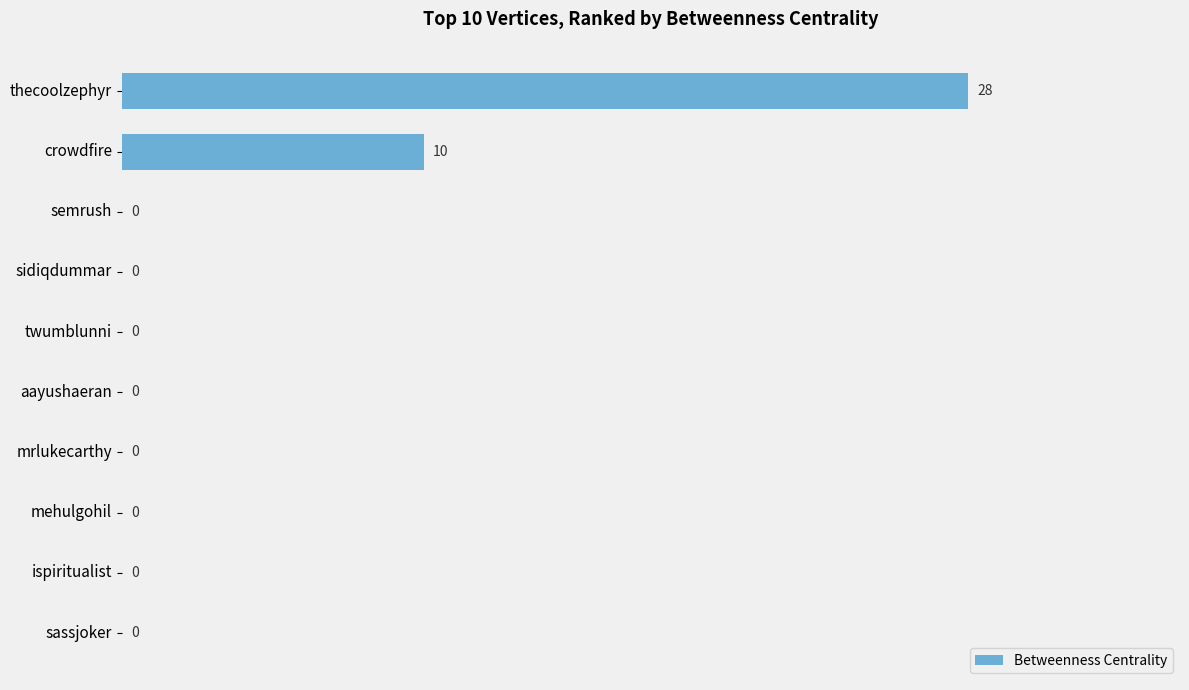

Reading top to bottom, extract all data points from this chart.

thecoolzephyr=28	crowdfire=10	semrush=0	sidiqdummar=0	twumblunni=0	aayushaeran=0	mrlukecarthy=0	mehulgohil=0	ispiritualist=0	sassjoker=0